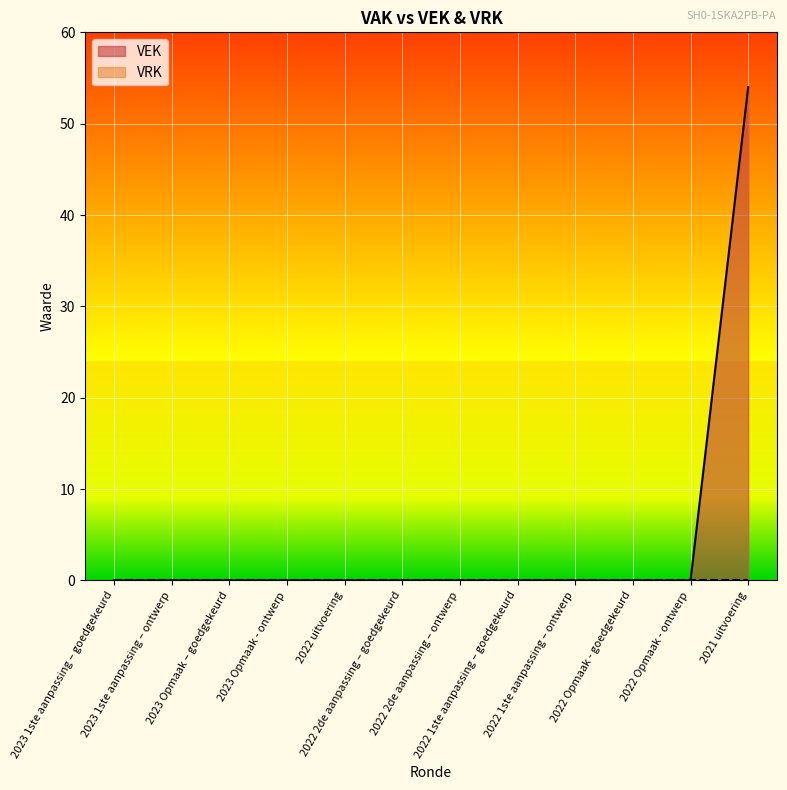

How many series are shown in this chart?

2